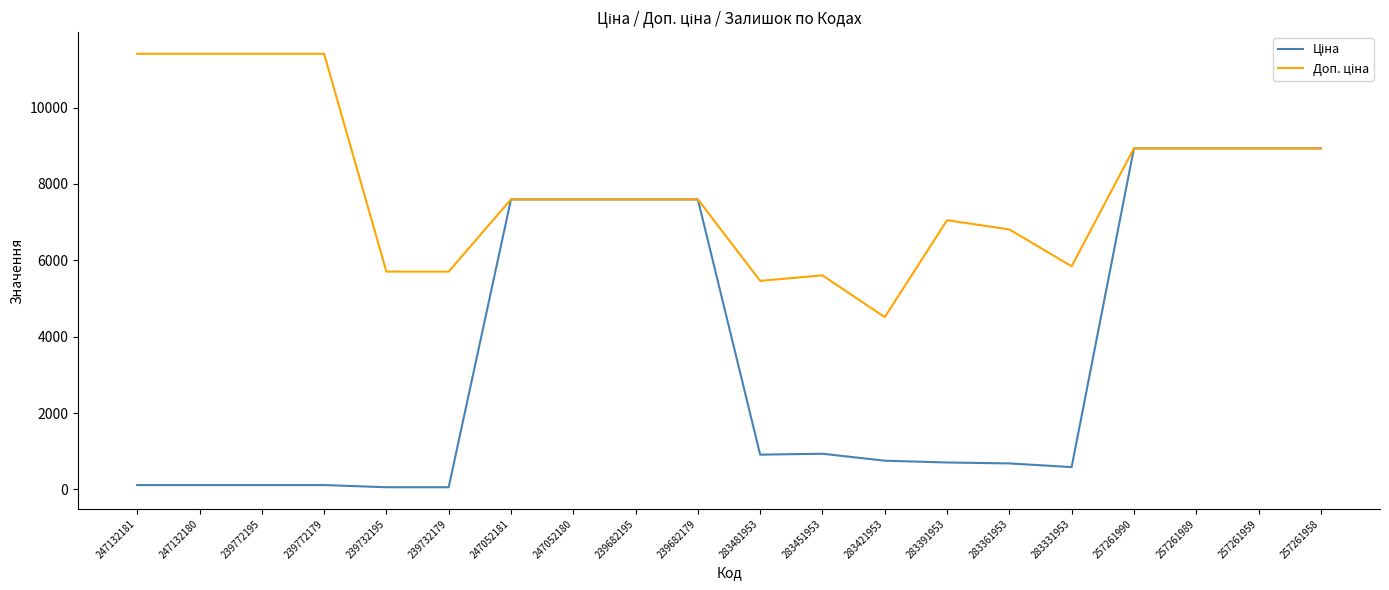

What is the greatest value displayed?

11410.0